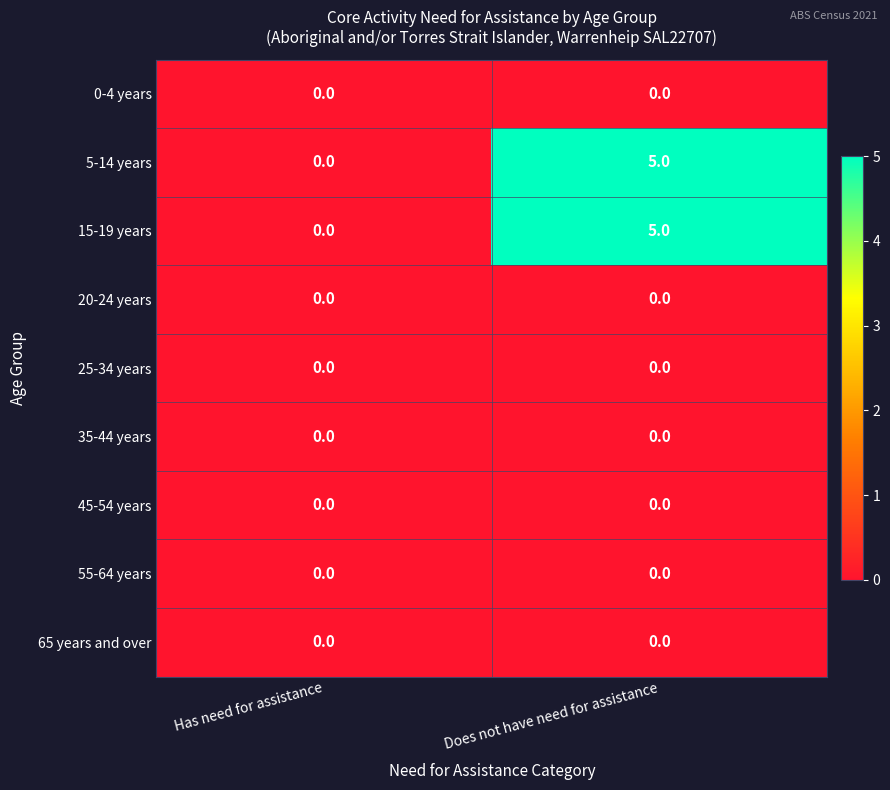

Reading left to right, extract all data points from this chart.

0-4 years: Has need for assistance=0	Does not have need for assistance=0
5-14 years: Has need for assistance=0	Does not have need for assistance=5
15-19 years: Has need for assistance=0	Does not have need for assistance=5
20-24 years: Has need for assistance=0	Does not have need for assistance=0
25-34 years: Has need for assistance=0	Does not have need for assistance=0
35-44 years: Has need for assistance=0	Does not have need for assistance=0
45-54 years: Has need for assistance=0	Does not have need for assistance=0
55-64 years: Has need for assistance=0	Does not have need for assistance=0
65 years and over: Has need for assistance=0	Does not have need for assistance=0